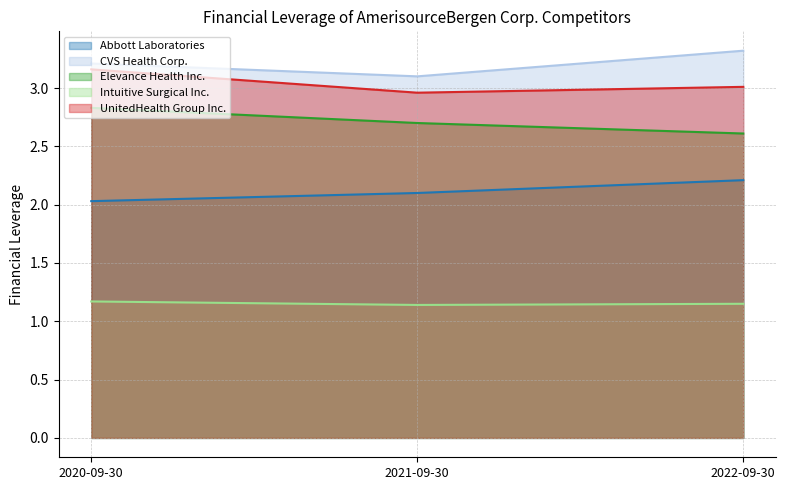

At which category is the sum across all series the highest?

2020-09-30